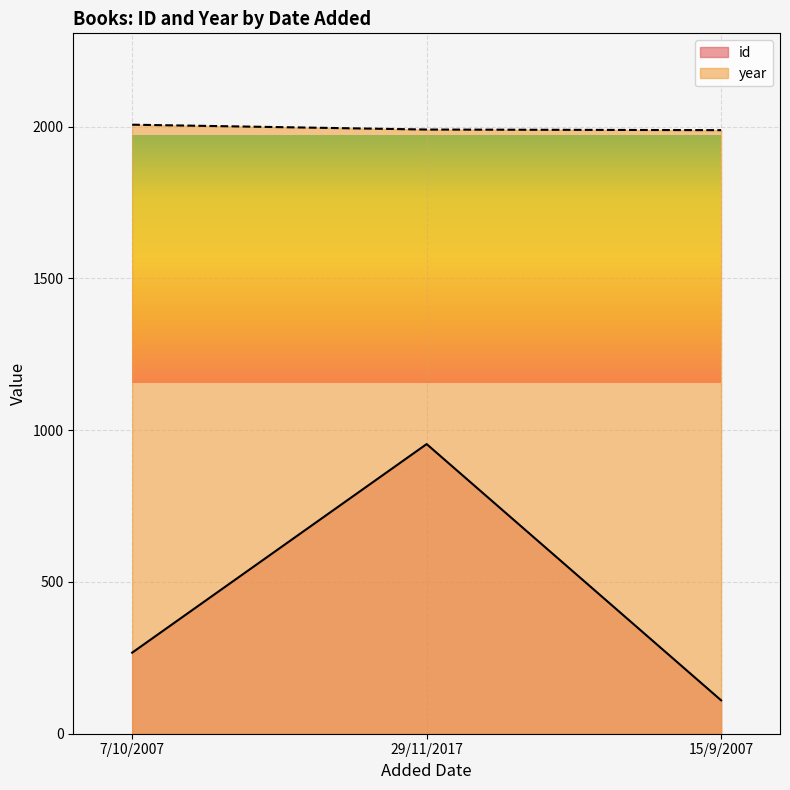

What is the greatest value displayed?

2006